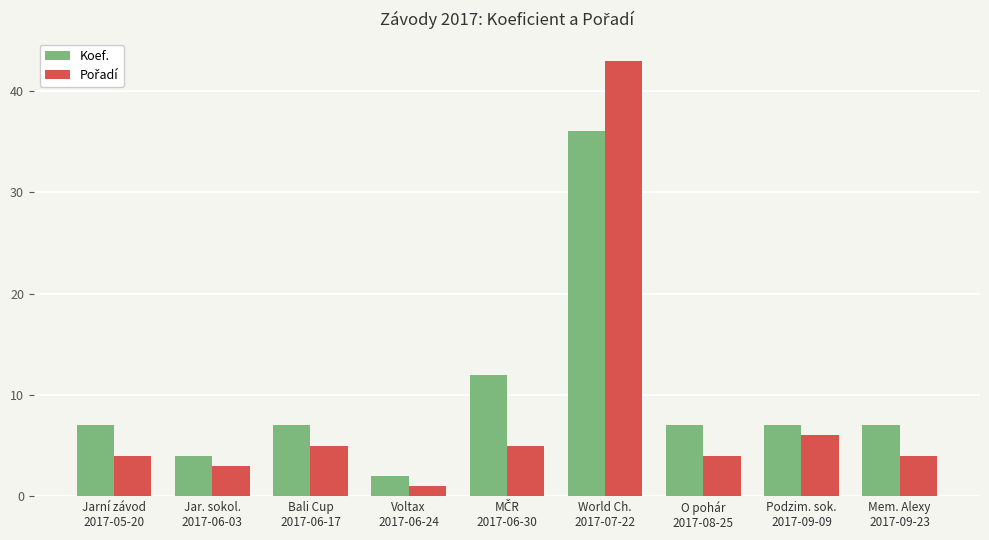

At which category does the chart reach its minimum across all series?

Voltax
2017-06-24